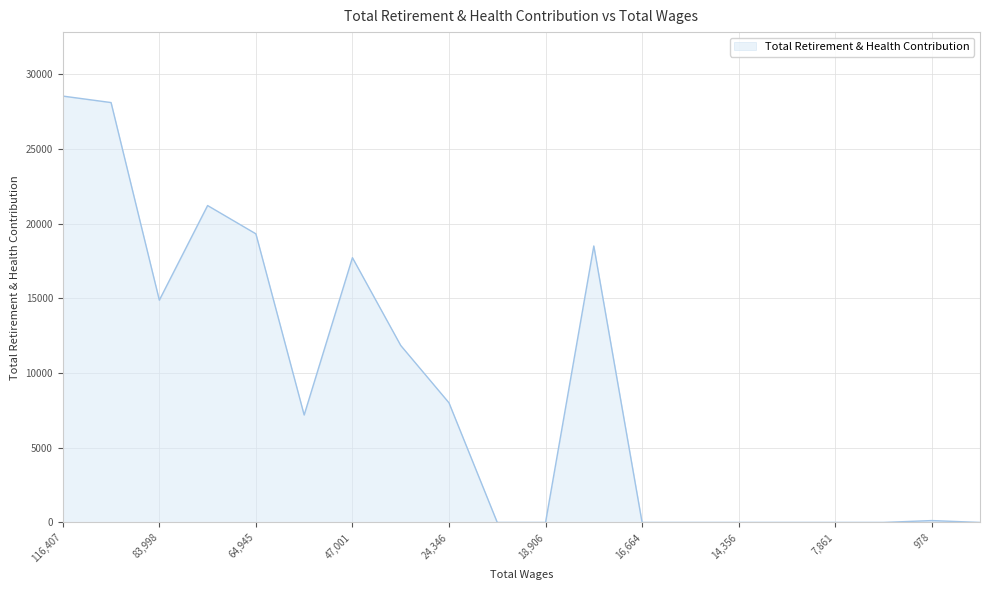

What is the difference between the maximum and minimum values?

28543